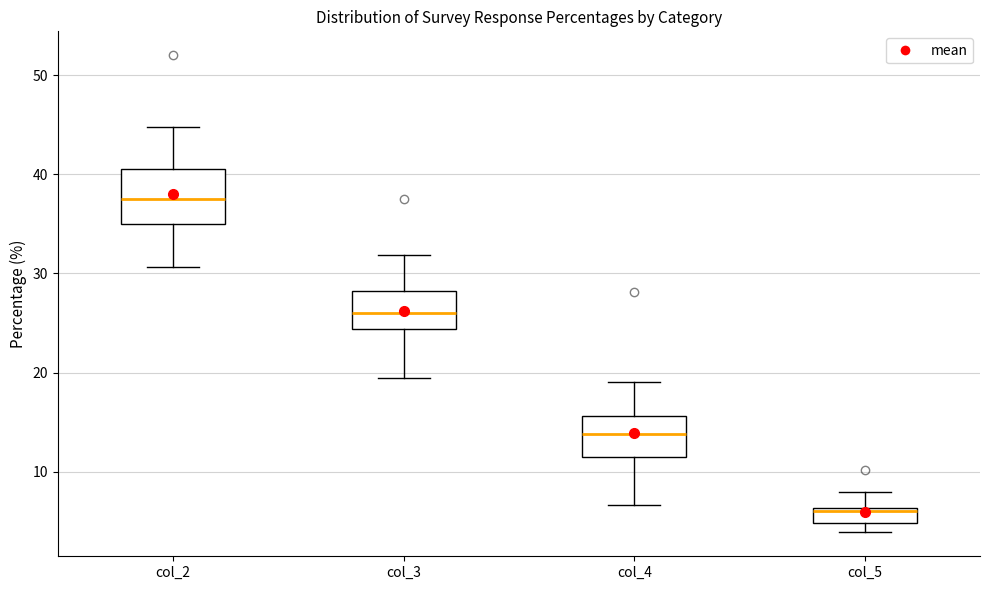

Comparing the boxes themselves (not the whiskers), which one is the tallest?

col_2